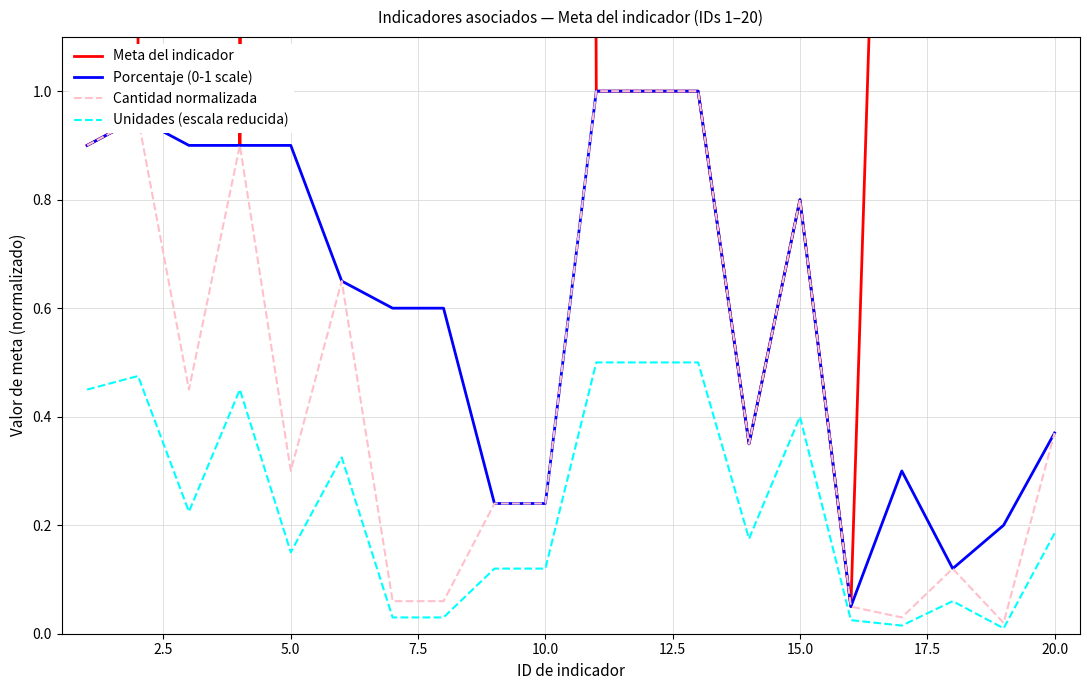

What is the maximum value for Unidades (escala reducida)?

0.5